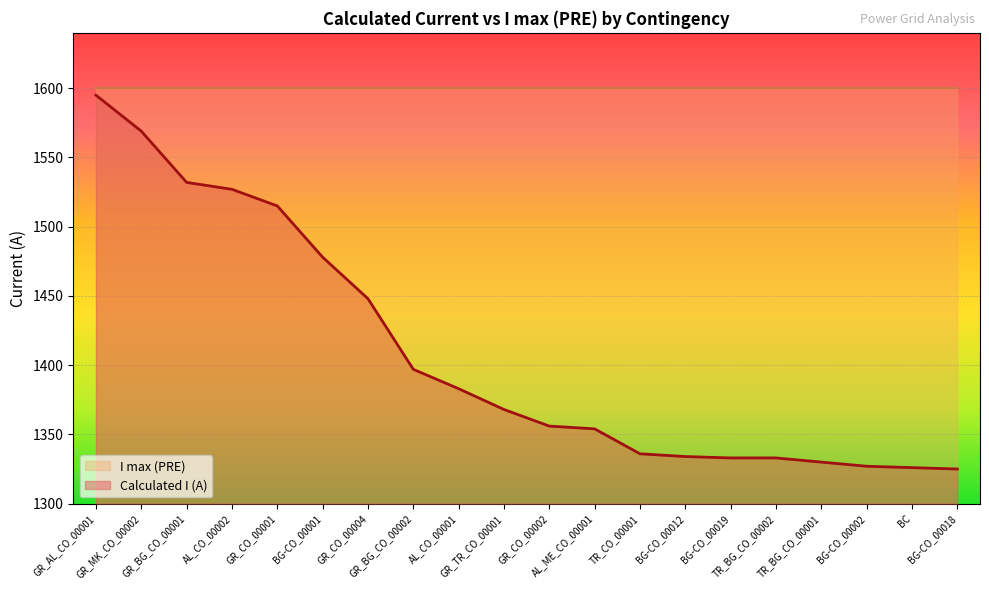

What is the value of the 10th point from the left?

1368